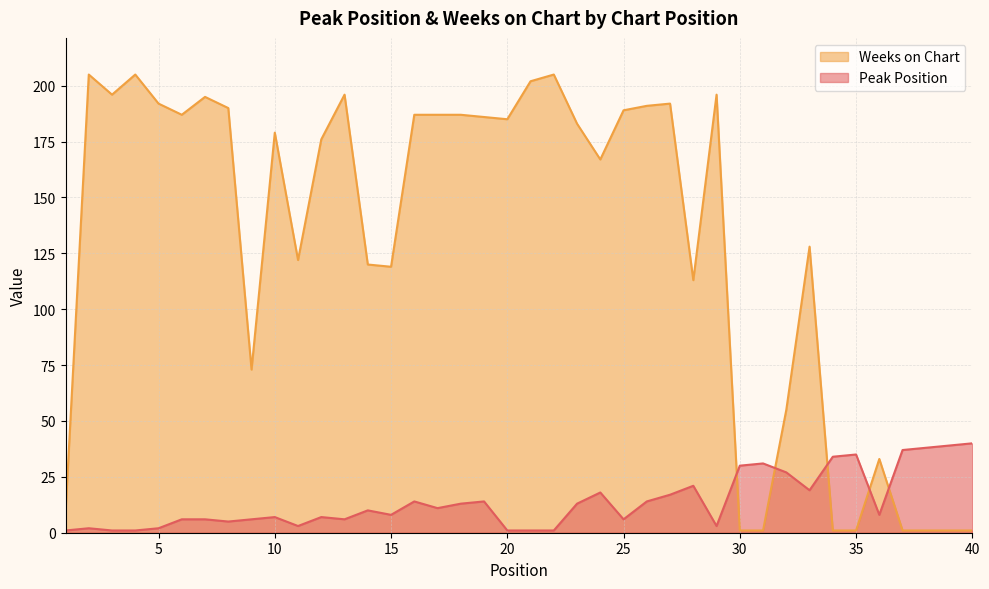

What are all the series names shown in the legend?

Weeks on Chart, Peak Position